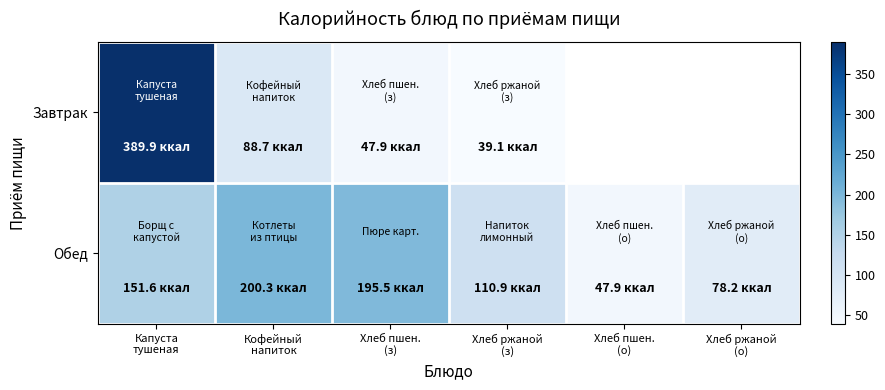

What is the difference between the maximum and minimum values in the Обед series?

152.4